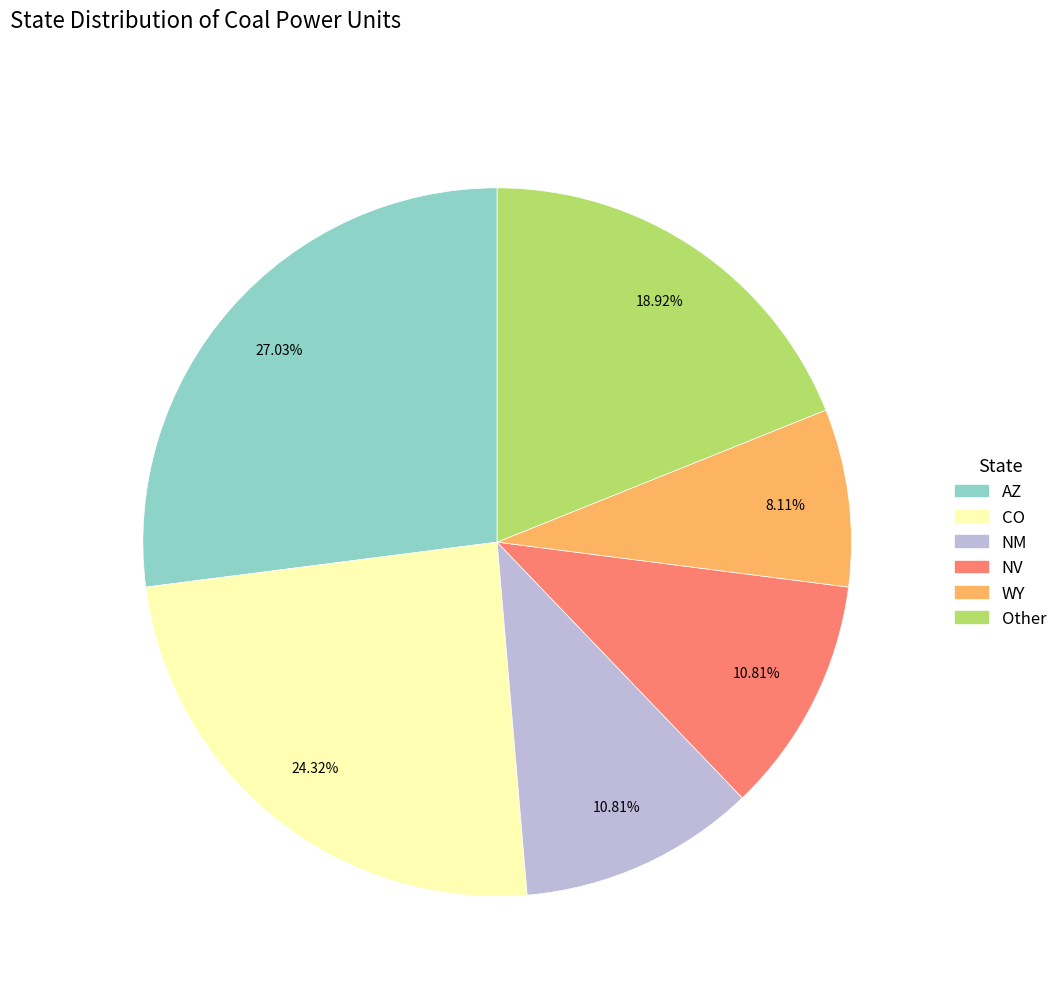

Does any single category account for the majority?

No